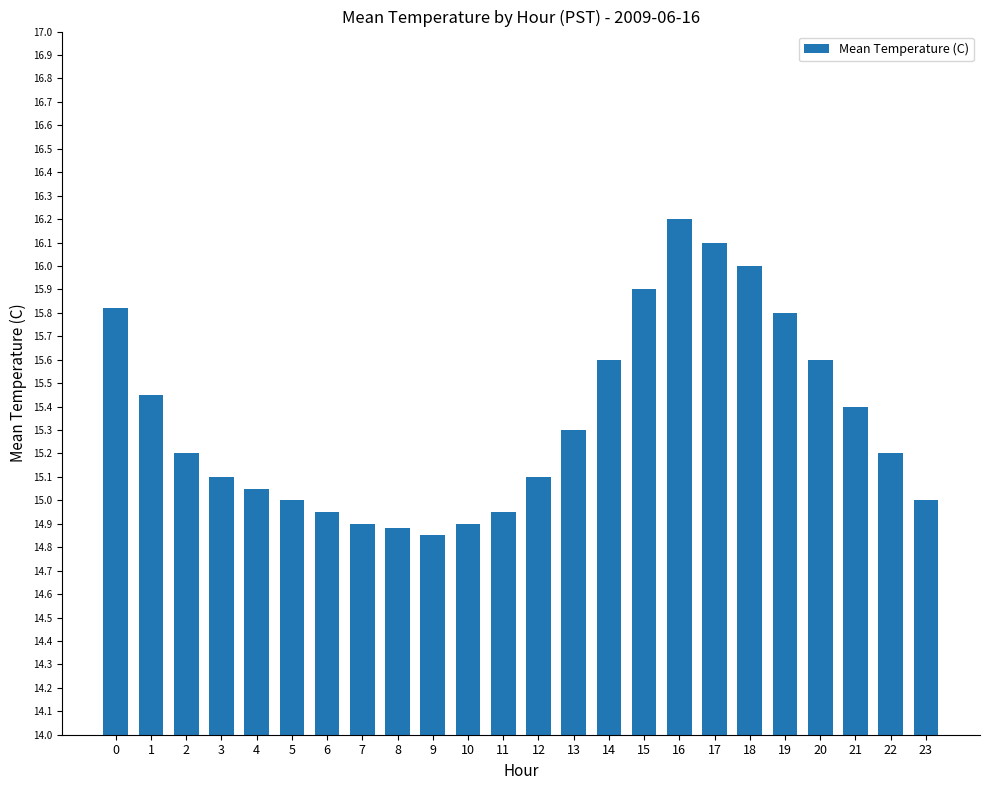

How many series are shown in this chart?

1